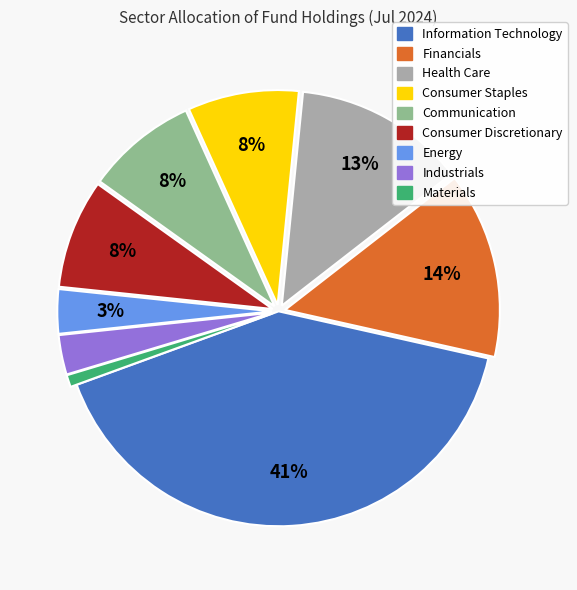

To the nearest percent, what is the average slice percentage?

11%